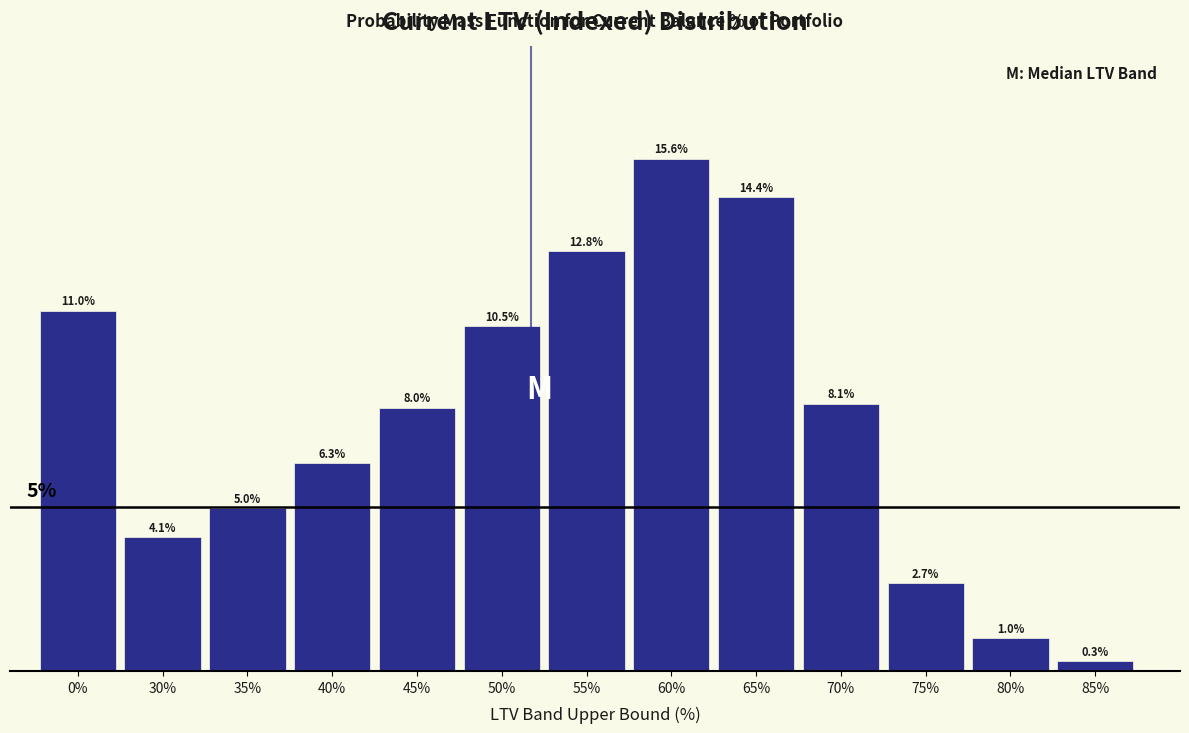

Rank the categories by value from lowest to highest.

85%, 80%, 75%, 30%, 35%, 40%, 45%, 70%, 50%, 0%, 55%, 65%, 60%